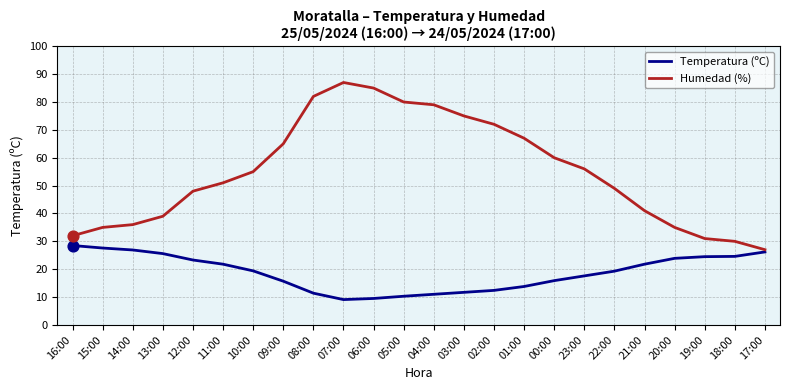

Which series has the largest total across all categories?

Humedad (%)